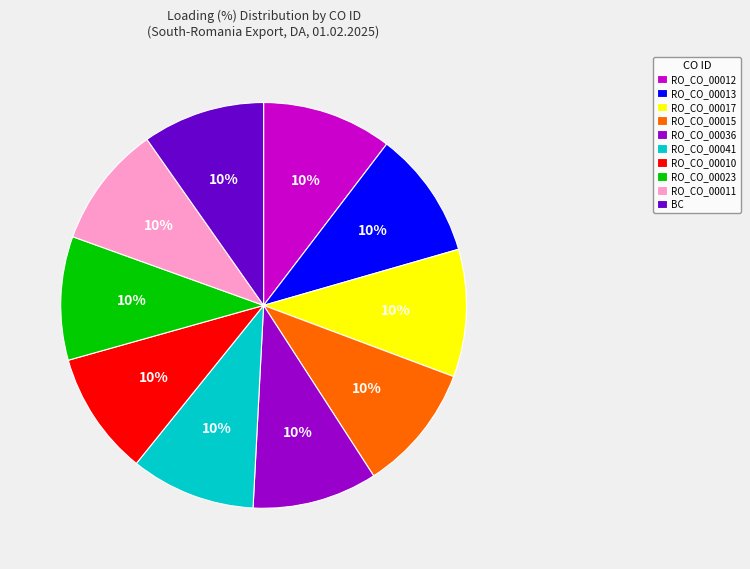

What is the ratio of the value at RO_CO_00023 to the value at RO_CO_00010?

1.0